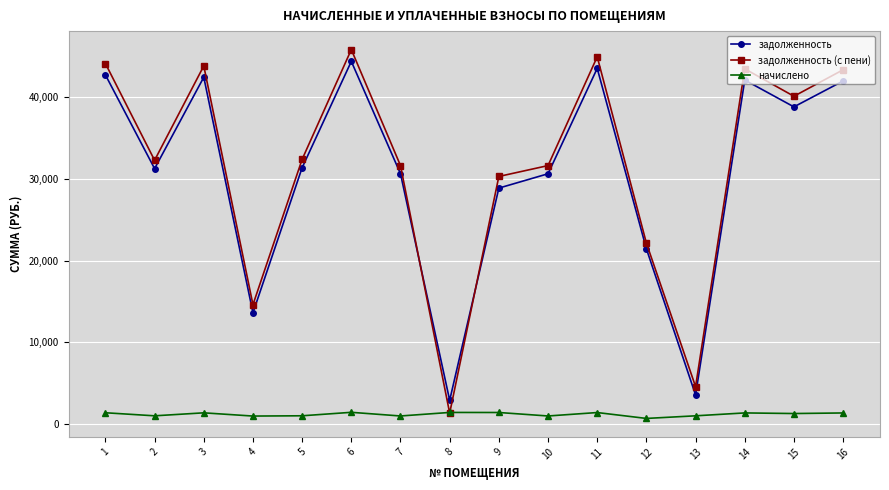

Rank the series by their maximum value, from lowest to highest.

начислено, задолженность, задолженность (с пени)